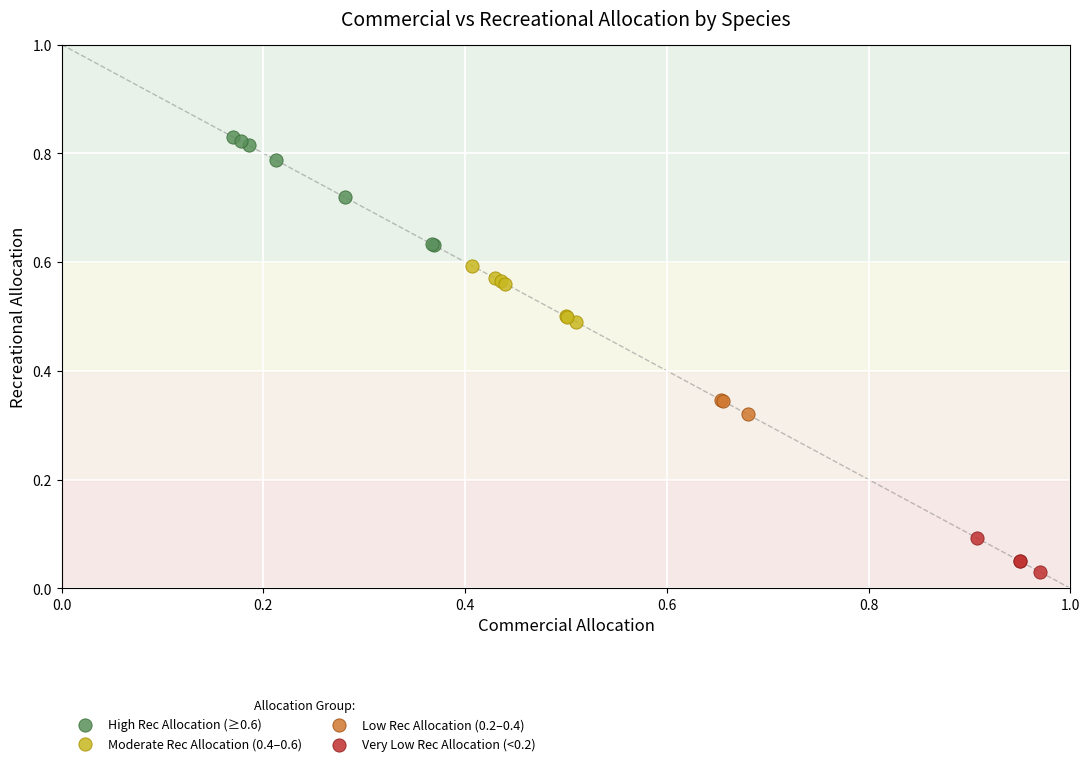

Which series reaches the minimum Y coordinate?

Very Low Rec Allocation (<0.2)